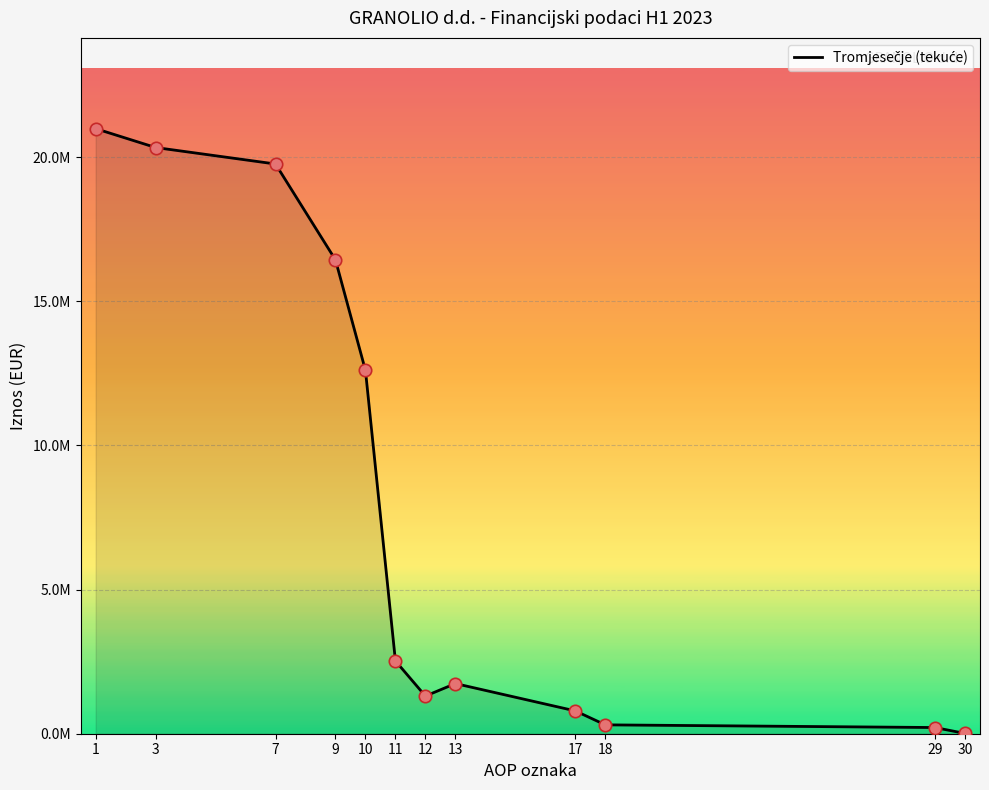

Which has a higher value, 18 or 10?

10